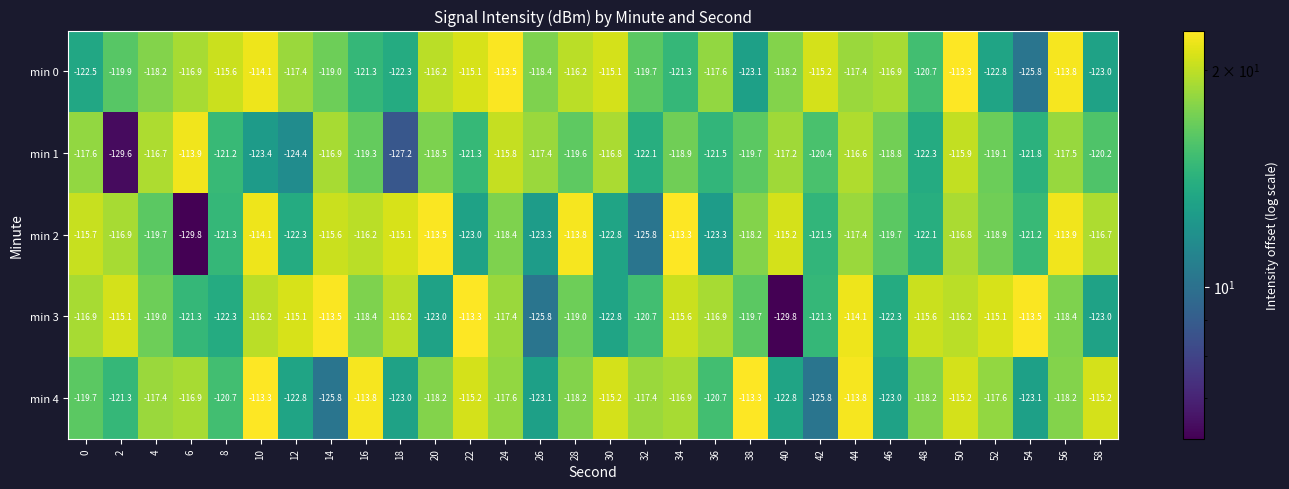

Where is min 1 nearest to the value -121?

8